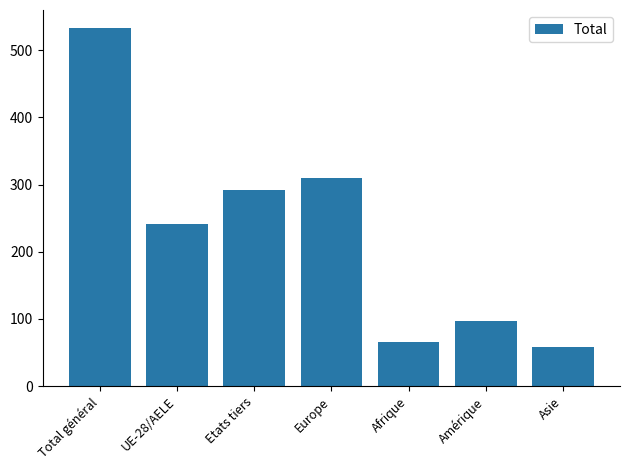

Rank the categories by value from lowest to highest.

Asie, Afrique, Amérique, UE-28/AELE, Etats tiers, Europe, Total général